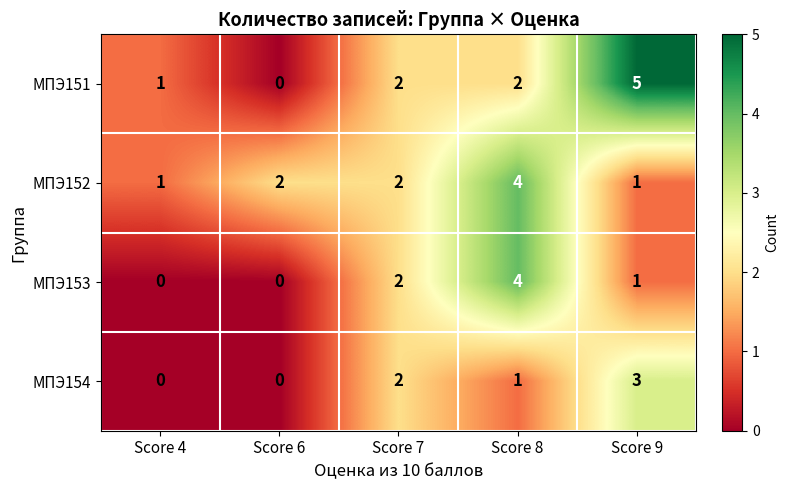

The МПЭ152 series shows 1 at Score 6. True or false?

False